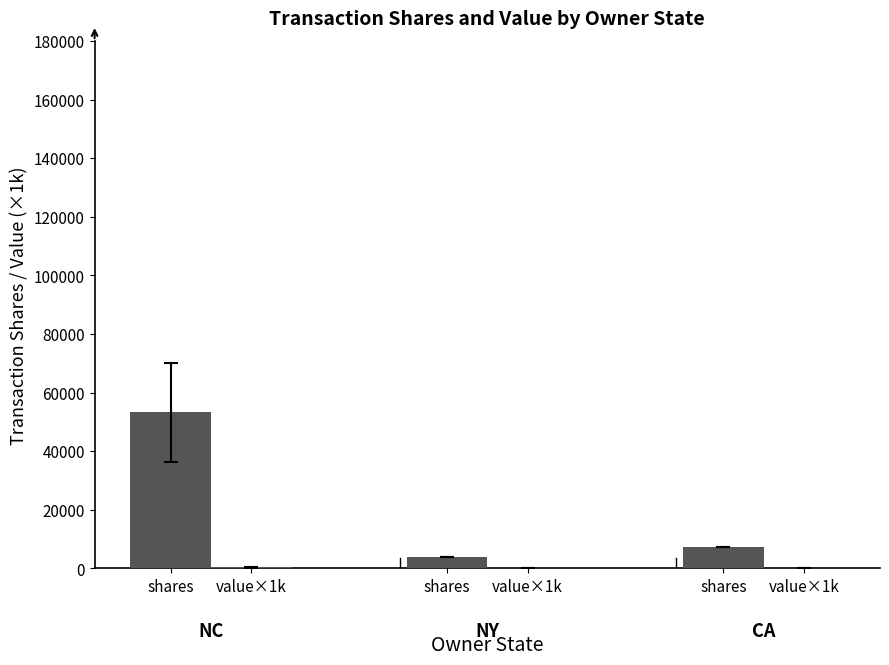

How many groups of bars are there?

3